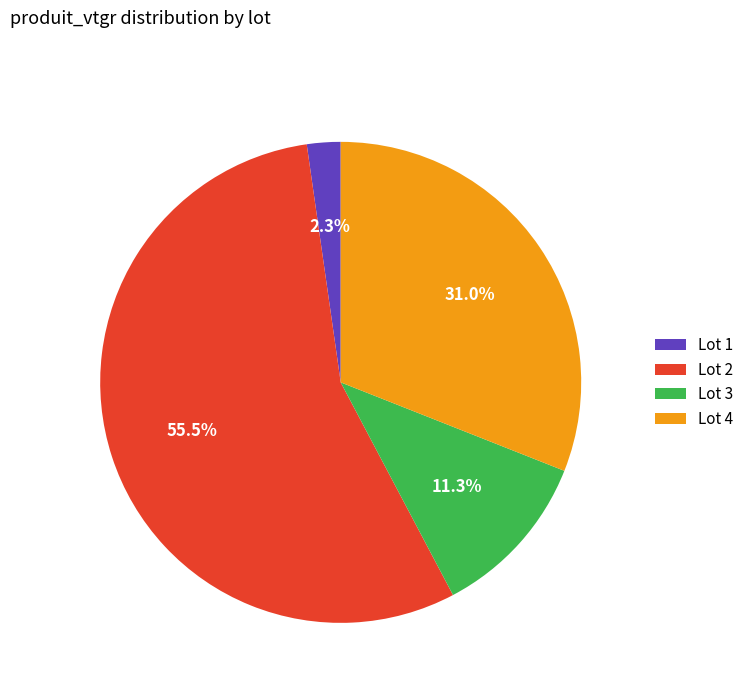

Count the number of slices in the pie.

4